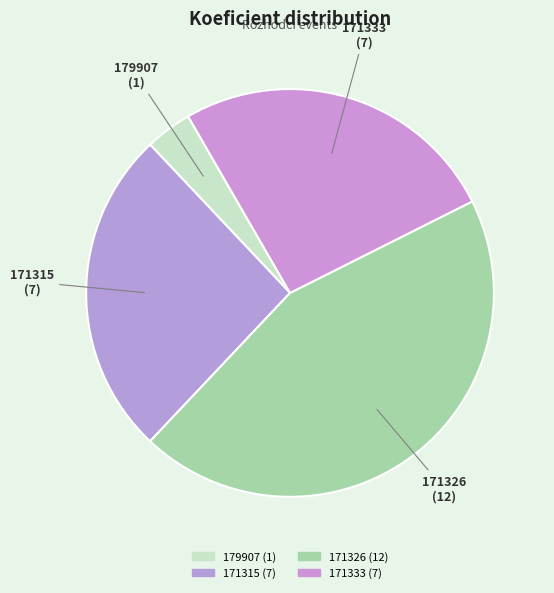

To the nearest percent, what portion does 179907 represent?

4%